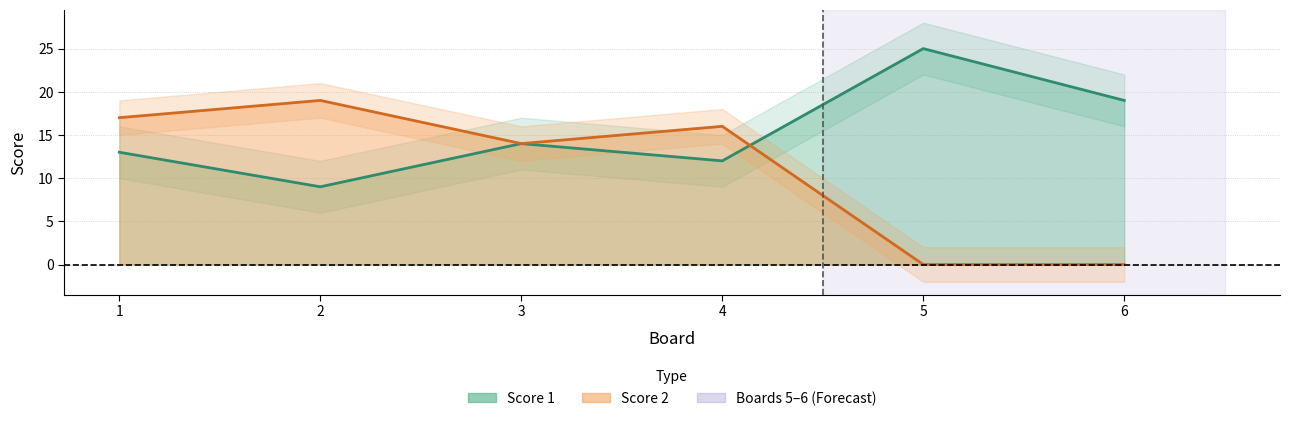

At how many categories does at least one series exceed 9?

6